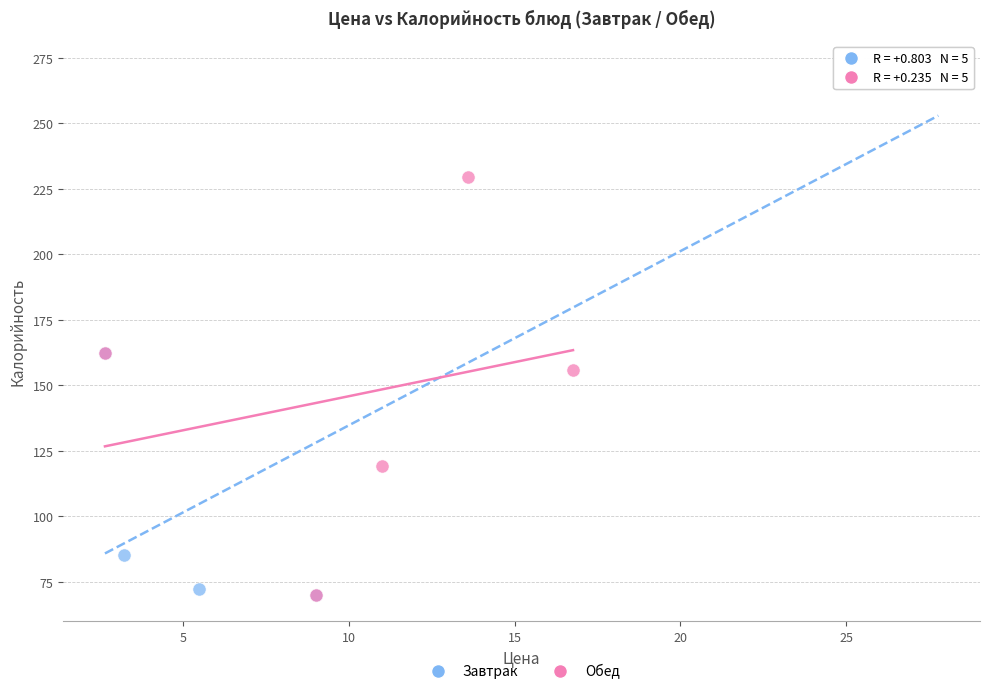

Which series has the largest Y range (max minus min)?

Завтрак